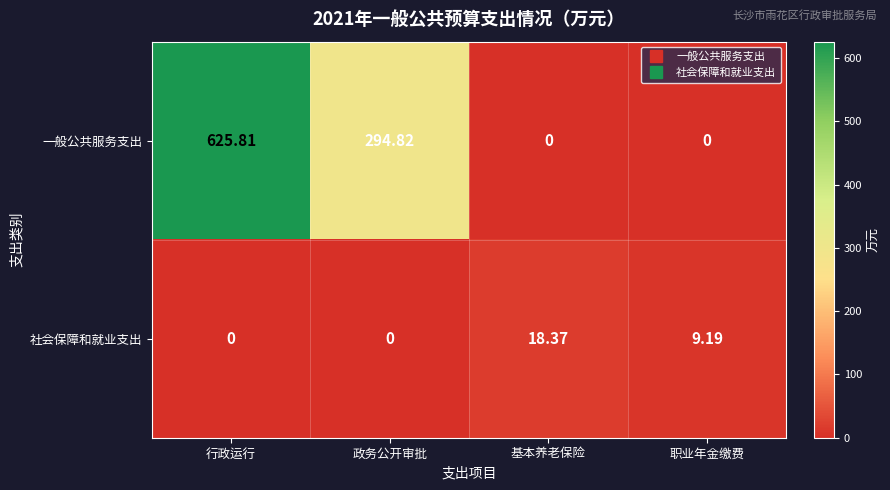

Where does the 一般公共服务支出 series first go above 294?

行政运行